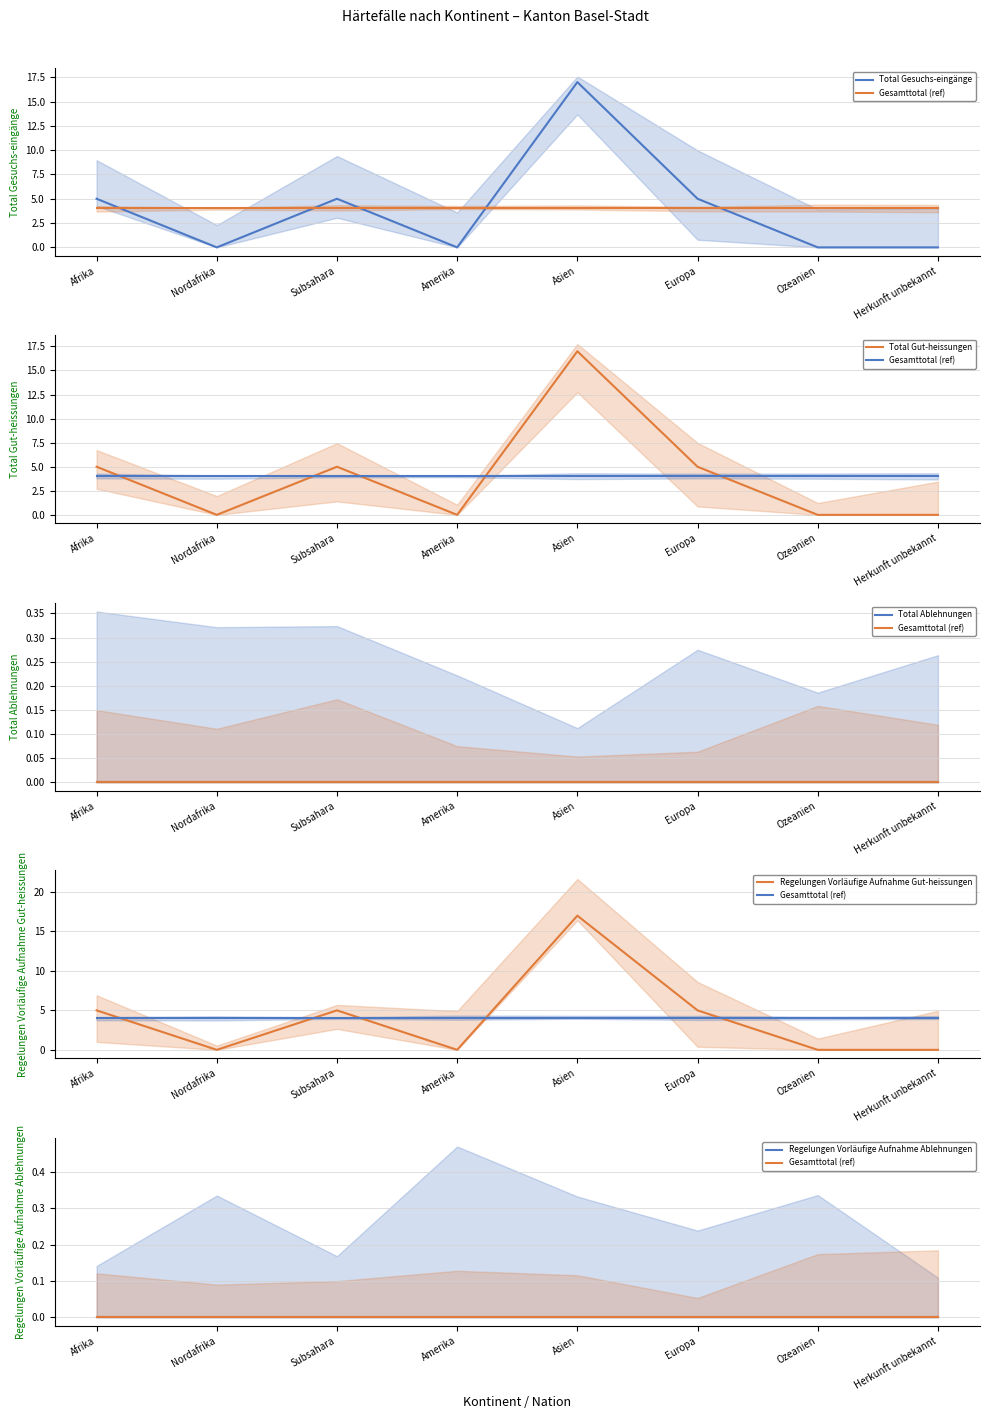

Which has a higher value, Amerika or Asien?

Asien